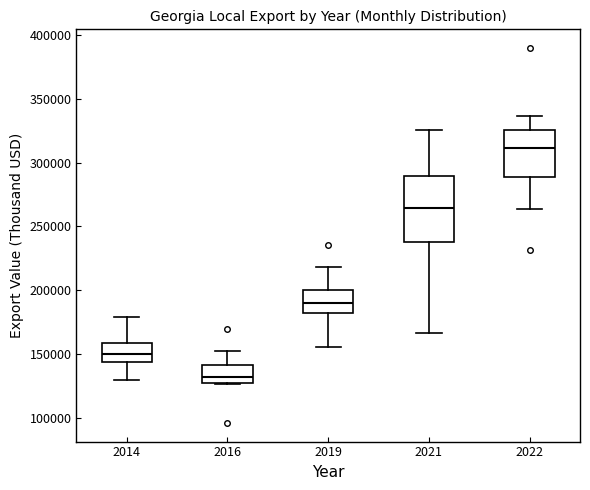

Comparing the boxes themselves (not the whiskers), which one is the tallest?

2021